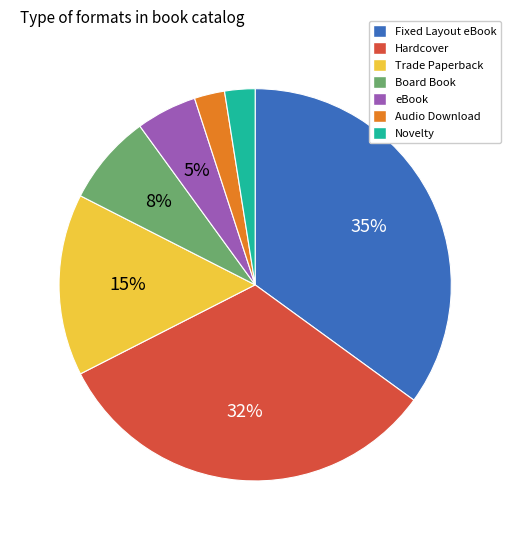

Combined, do eBook and Trade Paperback account for over 50%?

No